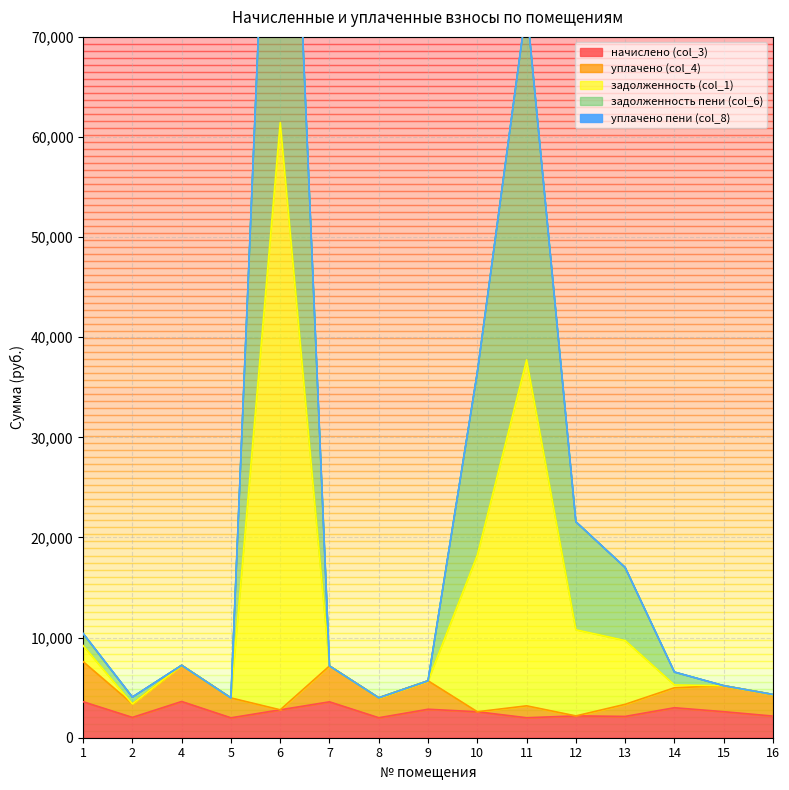

What value does the начислено (col_3) series have at 16?

2160.6